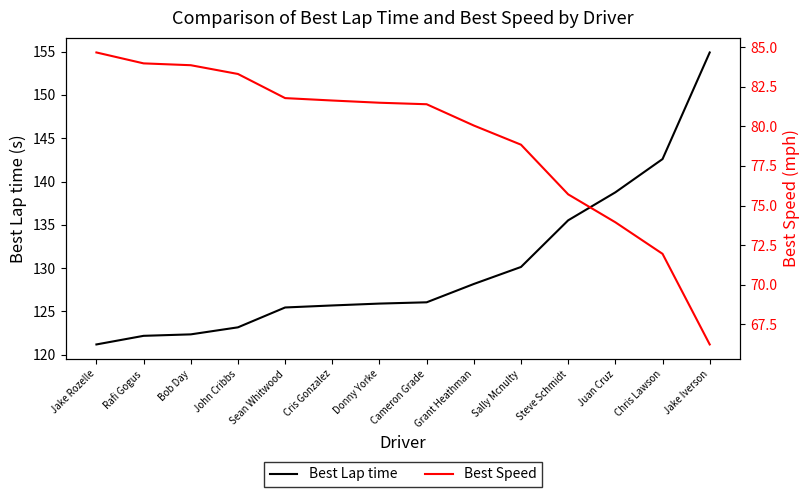

What are all the series names shown in the legend?

Best Lap time, Best Speed